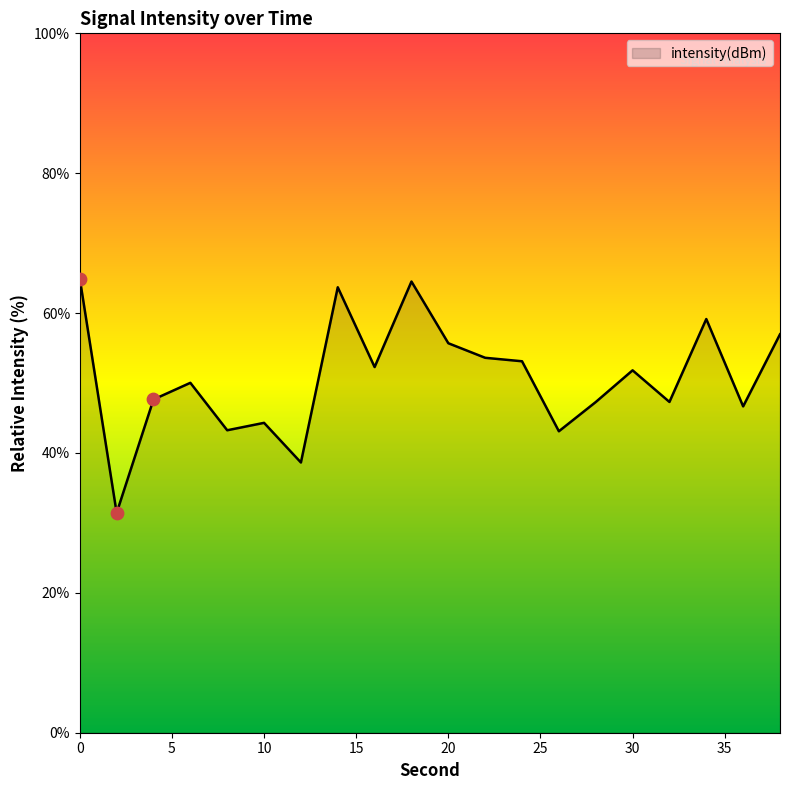

What is the maximum value shown in the chart?

64.9